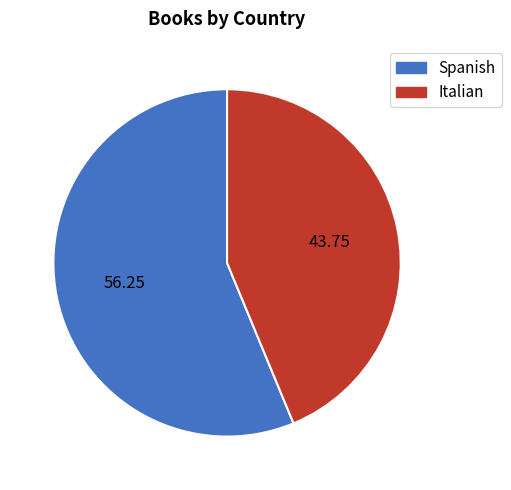

Rank the categories by value from lowest to highest.

Italian, Spanish